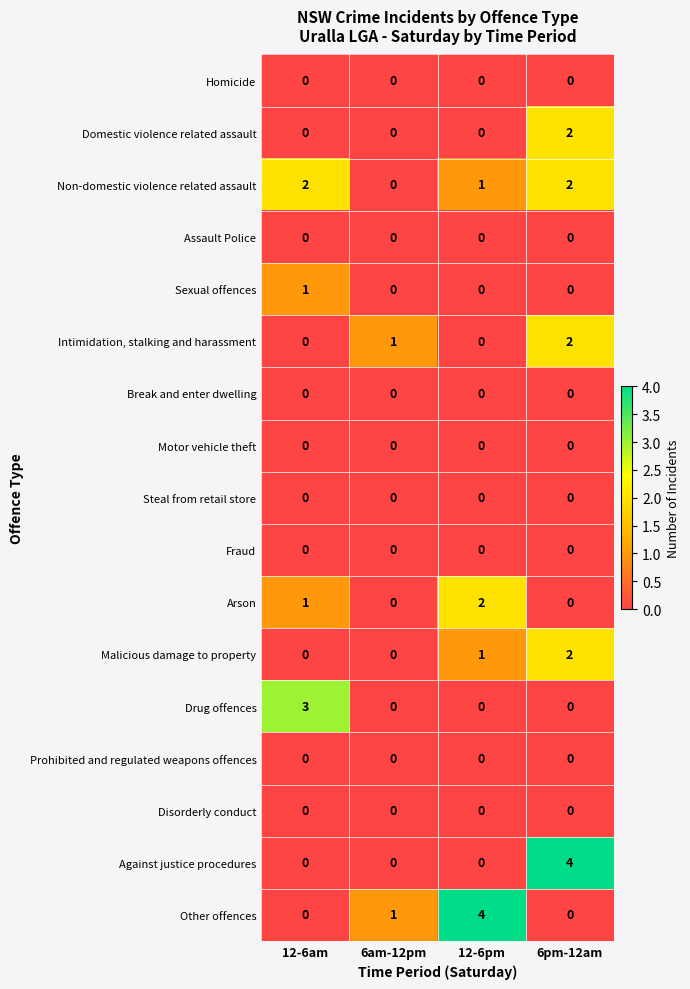

Between 6am-12pm and 12-6pm, which series saw the biggest shift?

Other offences